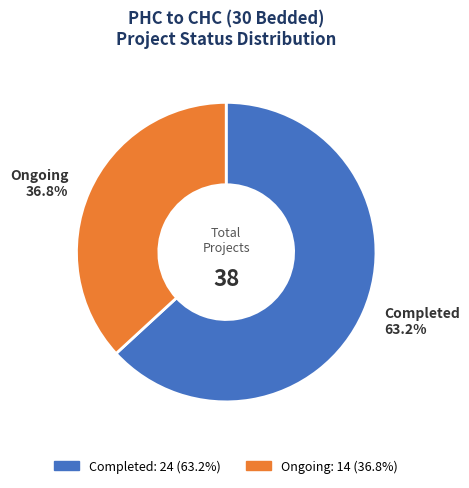

Does any single category account for the majority?

Yes